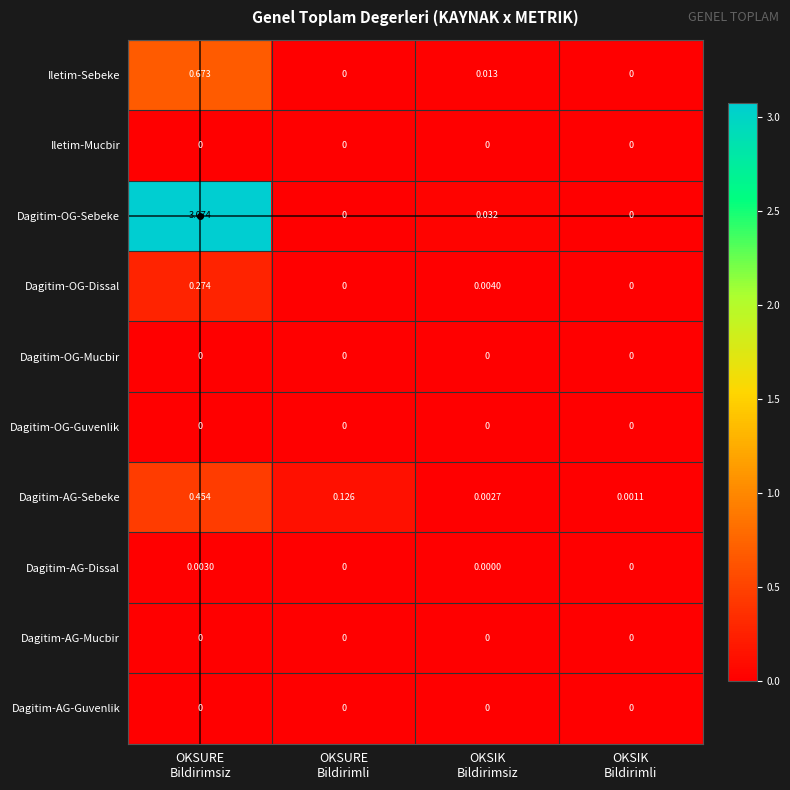

Which series has the largest total across all categories?

Dagitim-OG-Sebeke